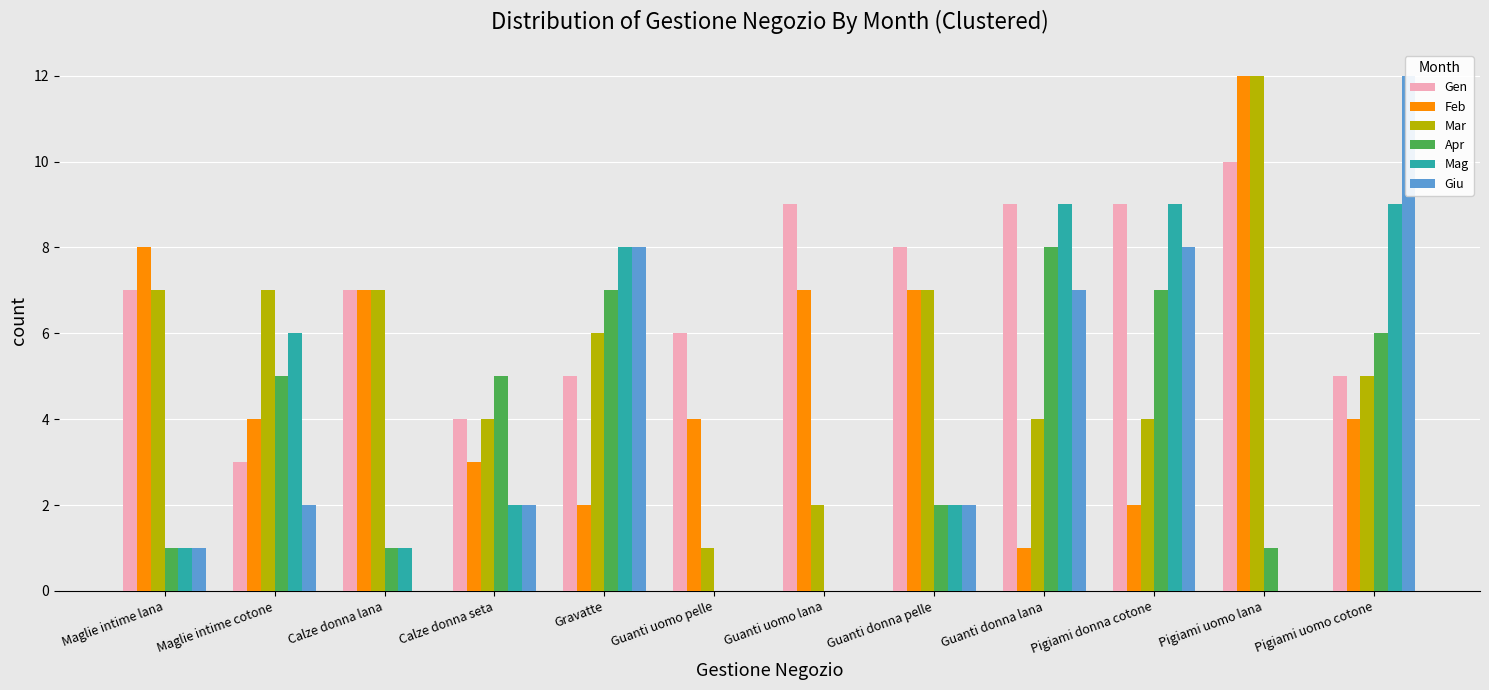

Is it true that Feb equals 6 at Maglie intime cotone?

False